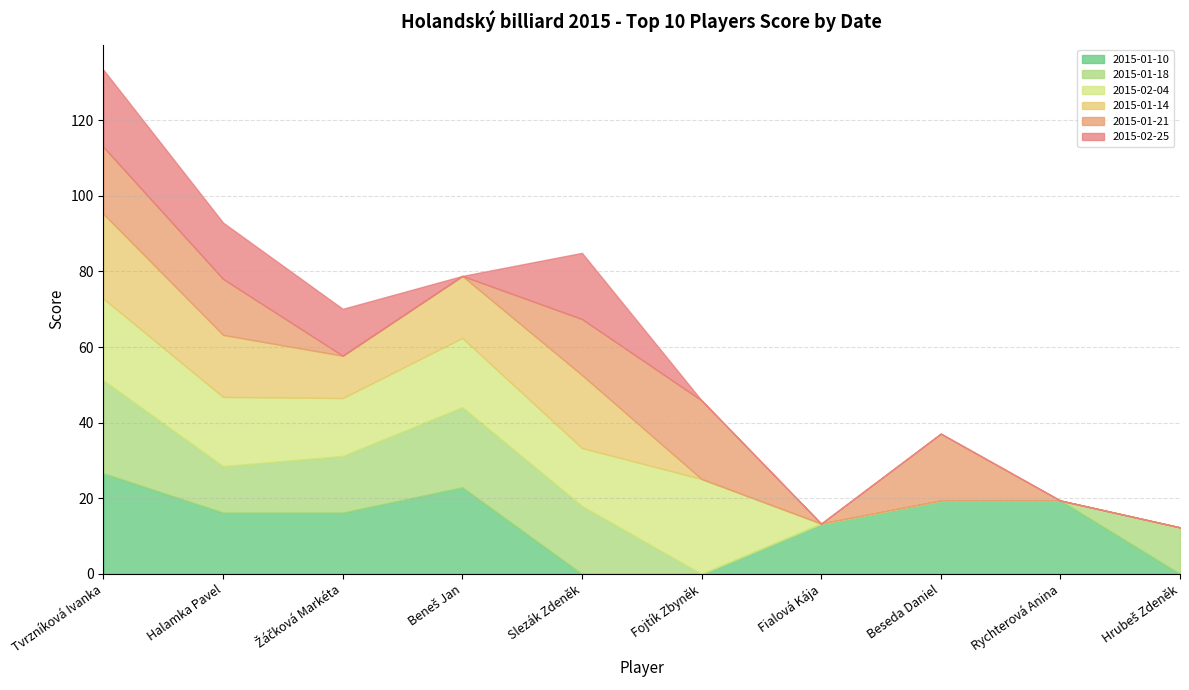

What position from the right is Beseda Daniel?

3